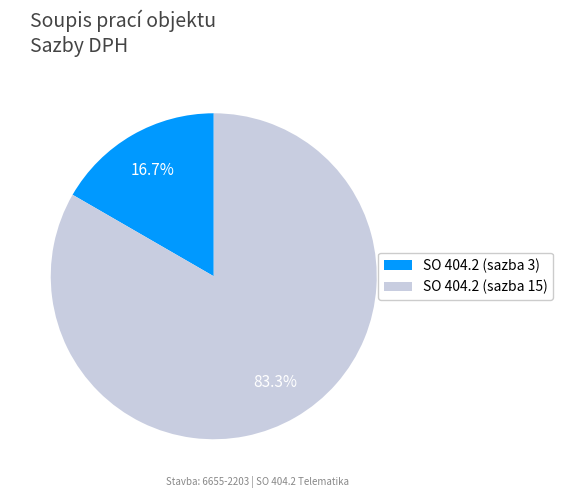

How many slices are in this pie chart?

2